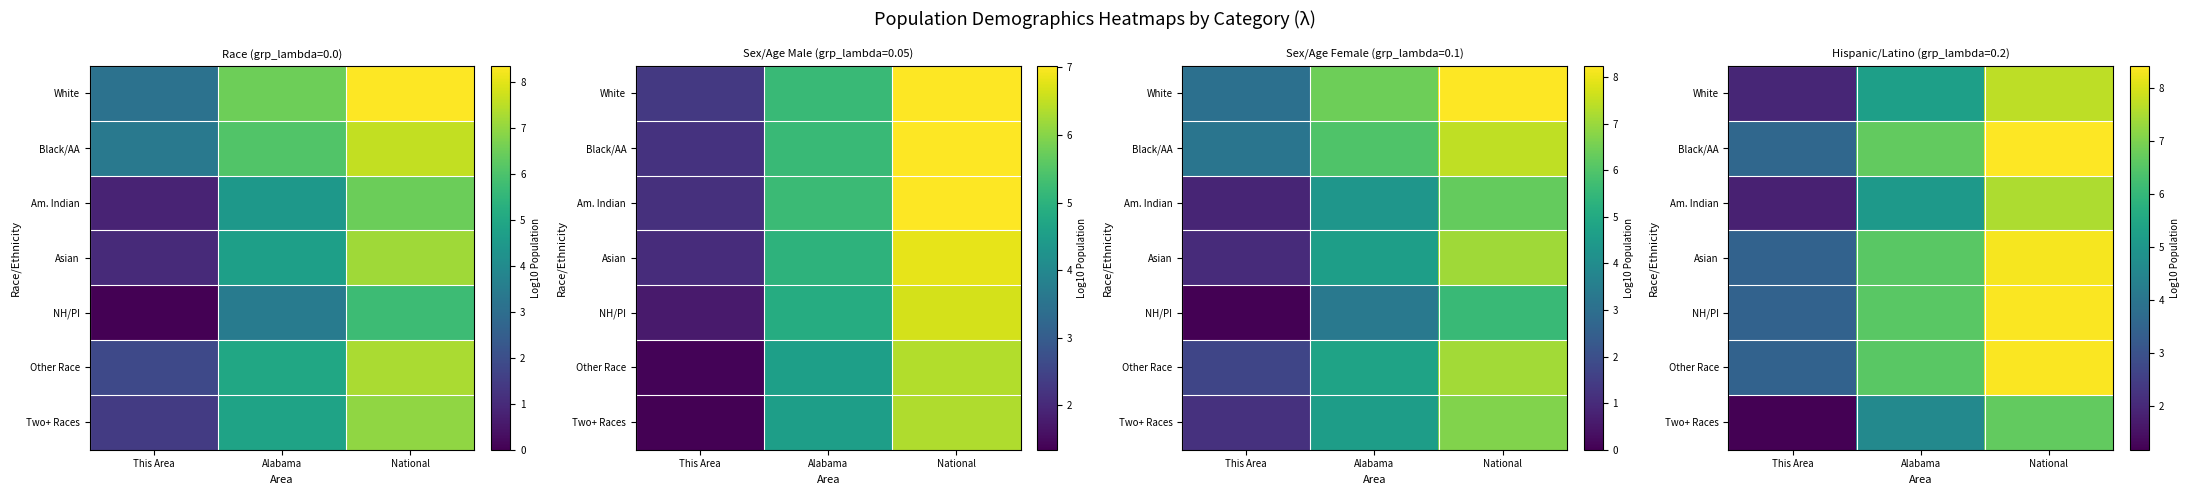

What is the total value across all series at Alabama?

41.3